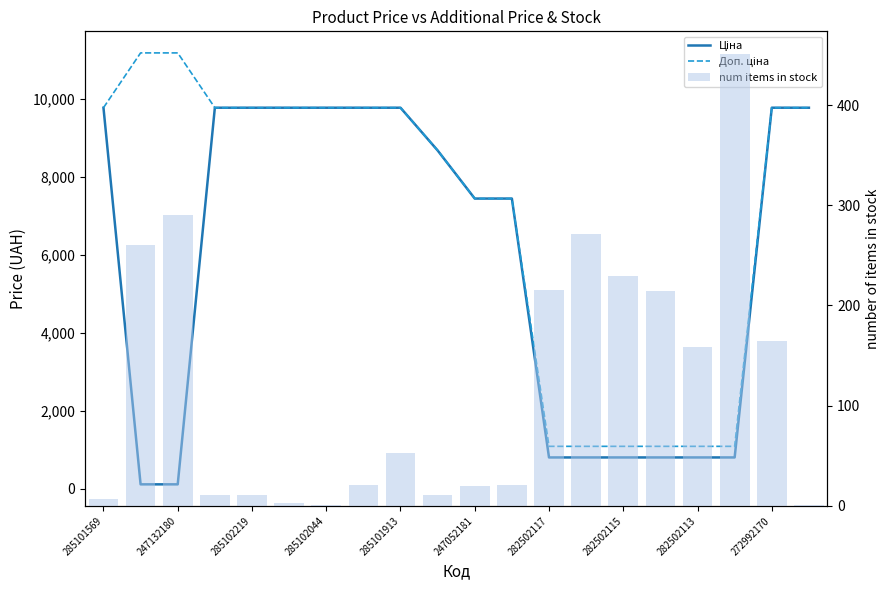

List the series in order of their overall mean, highest first.

Доп. ціна, Ціна, num items in stock